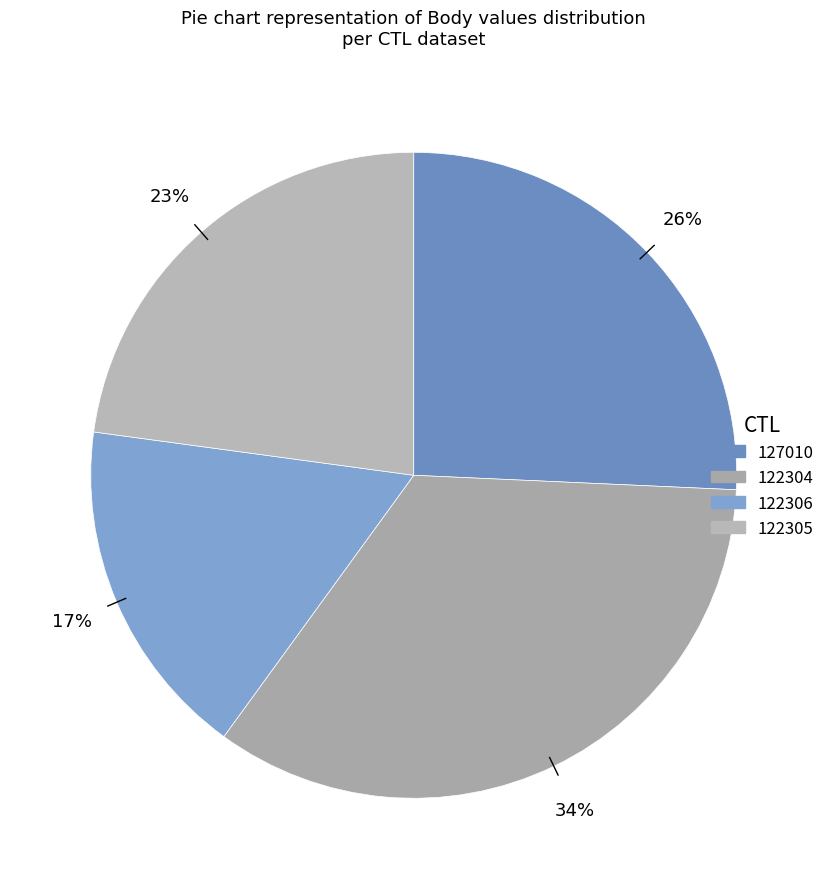

To the nearest percent, what portion does 127010 represent?

26%